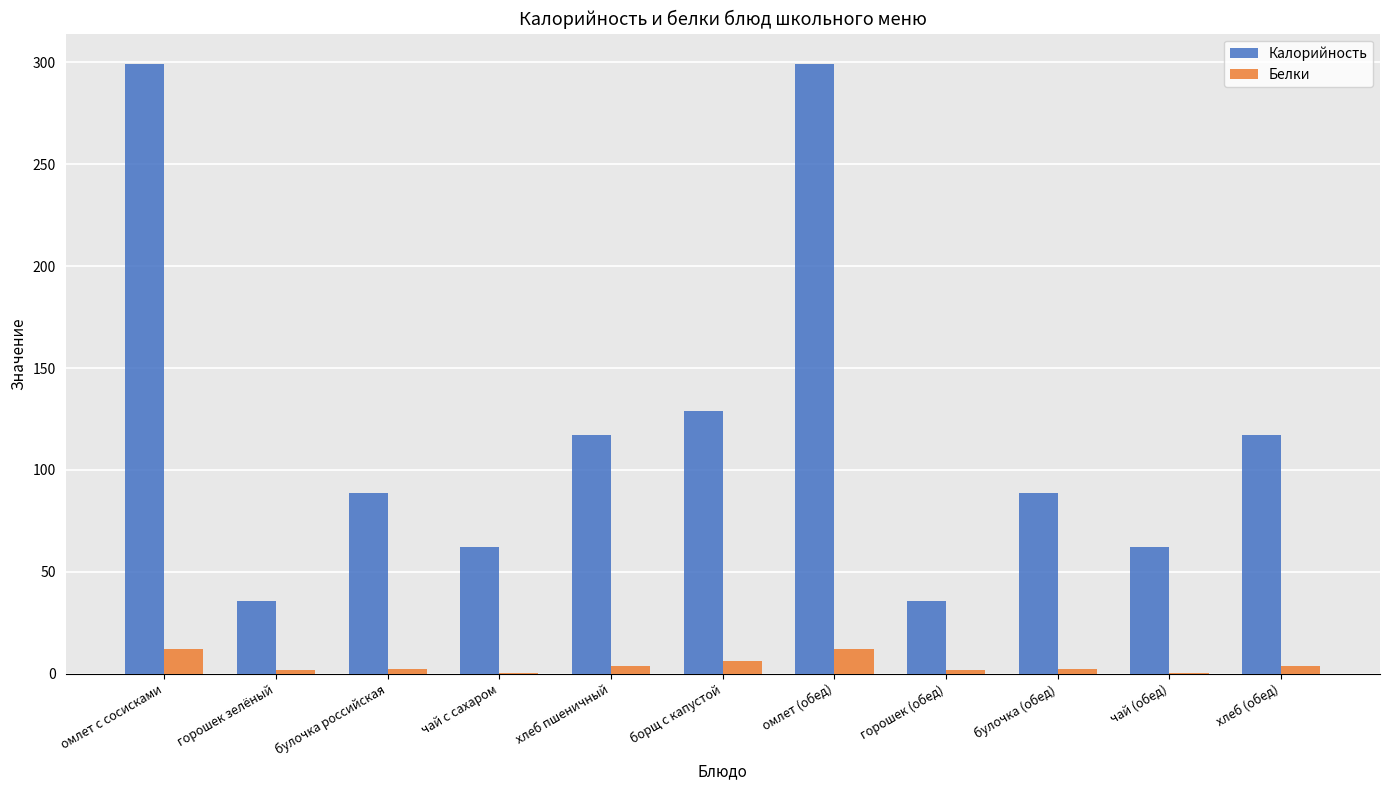

Is it true that Калорийность equals 129.0 at борщ с капустой?

True